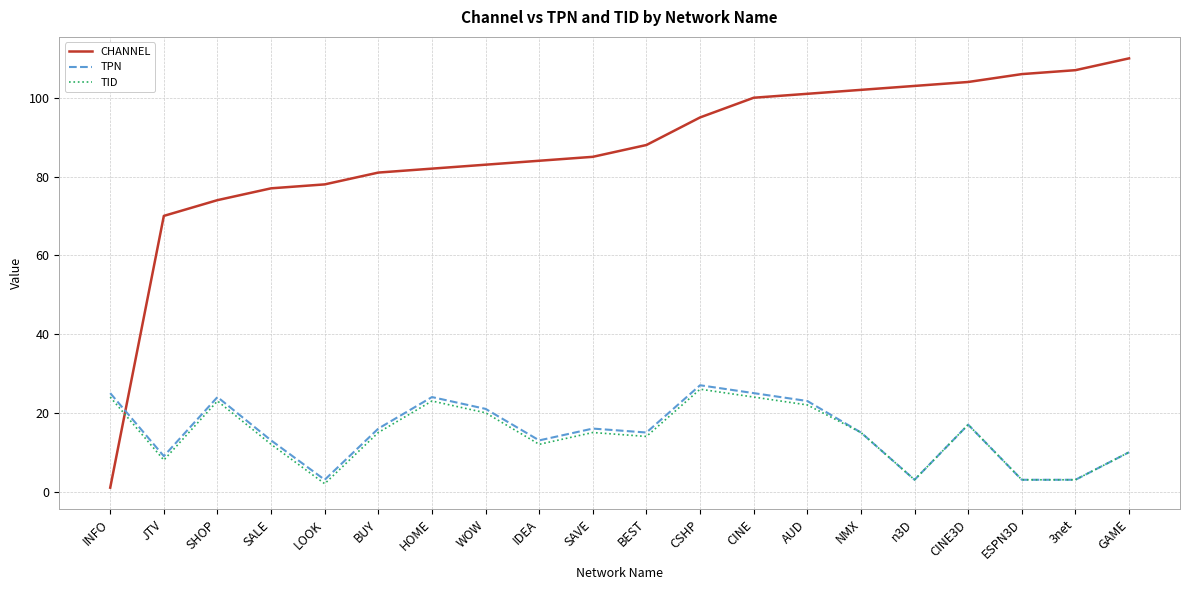

The TPN series shows 22 at BUY. True or false?

False